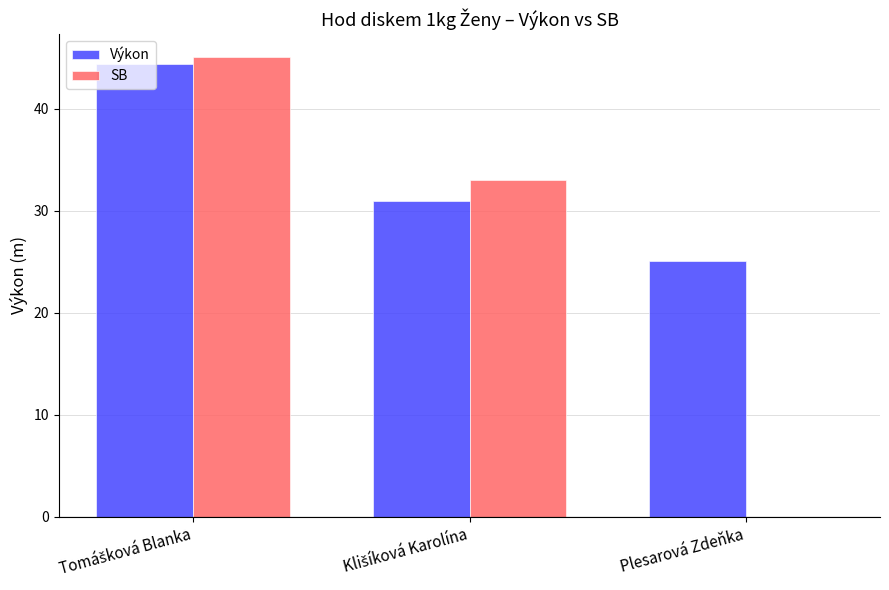

What is the total value across all series at Plesarová Zdeňka?

25.1